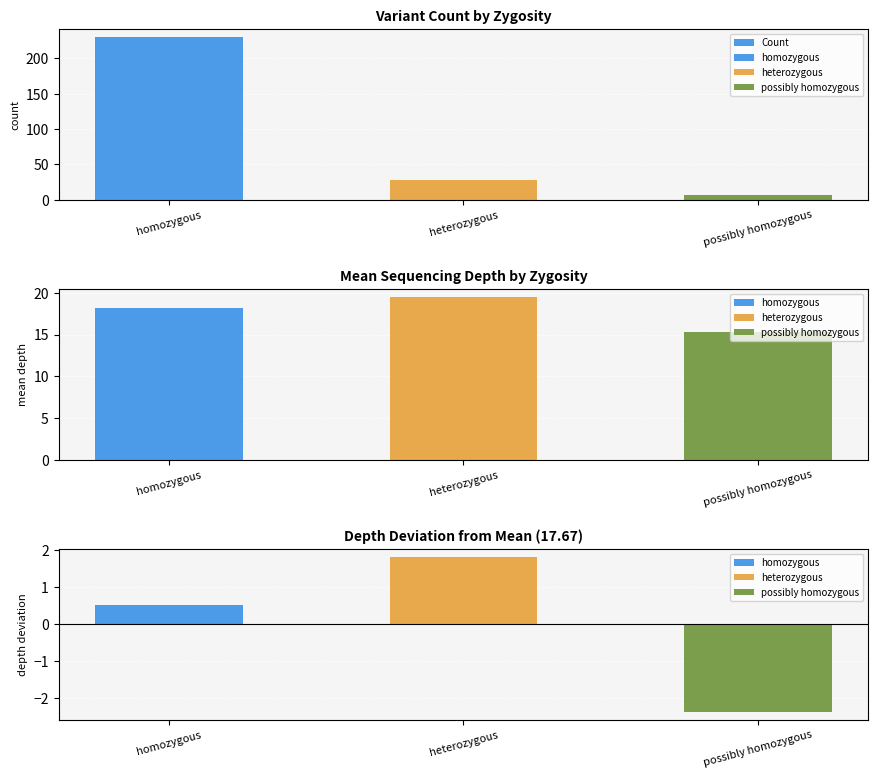

What is the change in value from heterozygous to possibly homozygous?

-21